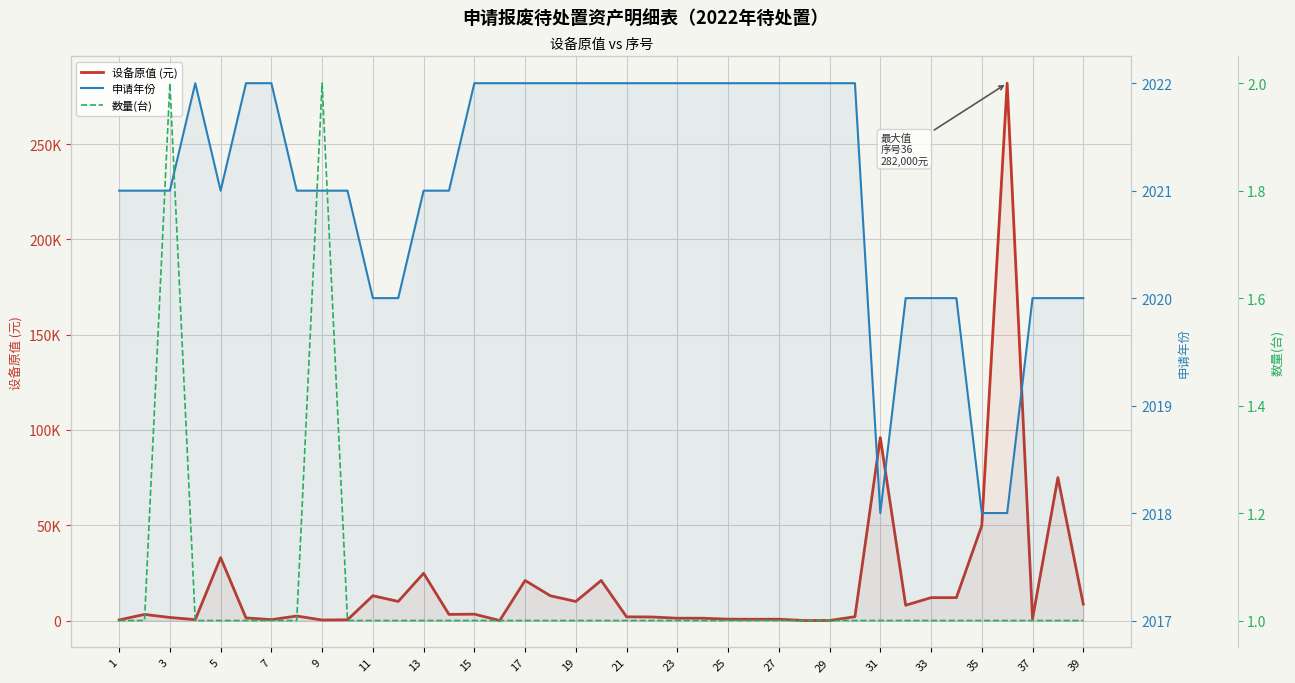

In 申请年份, how many points are higher than both neighbors (excluding endpoints)?

1